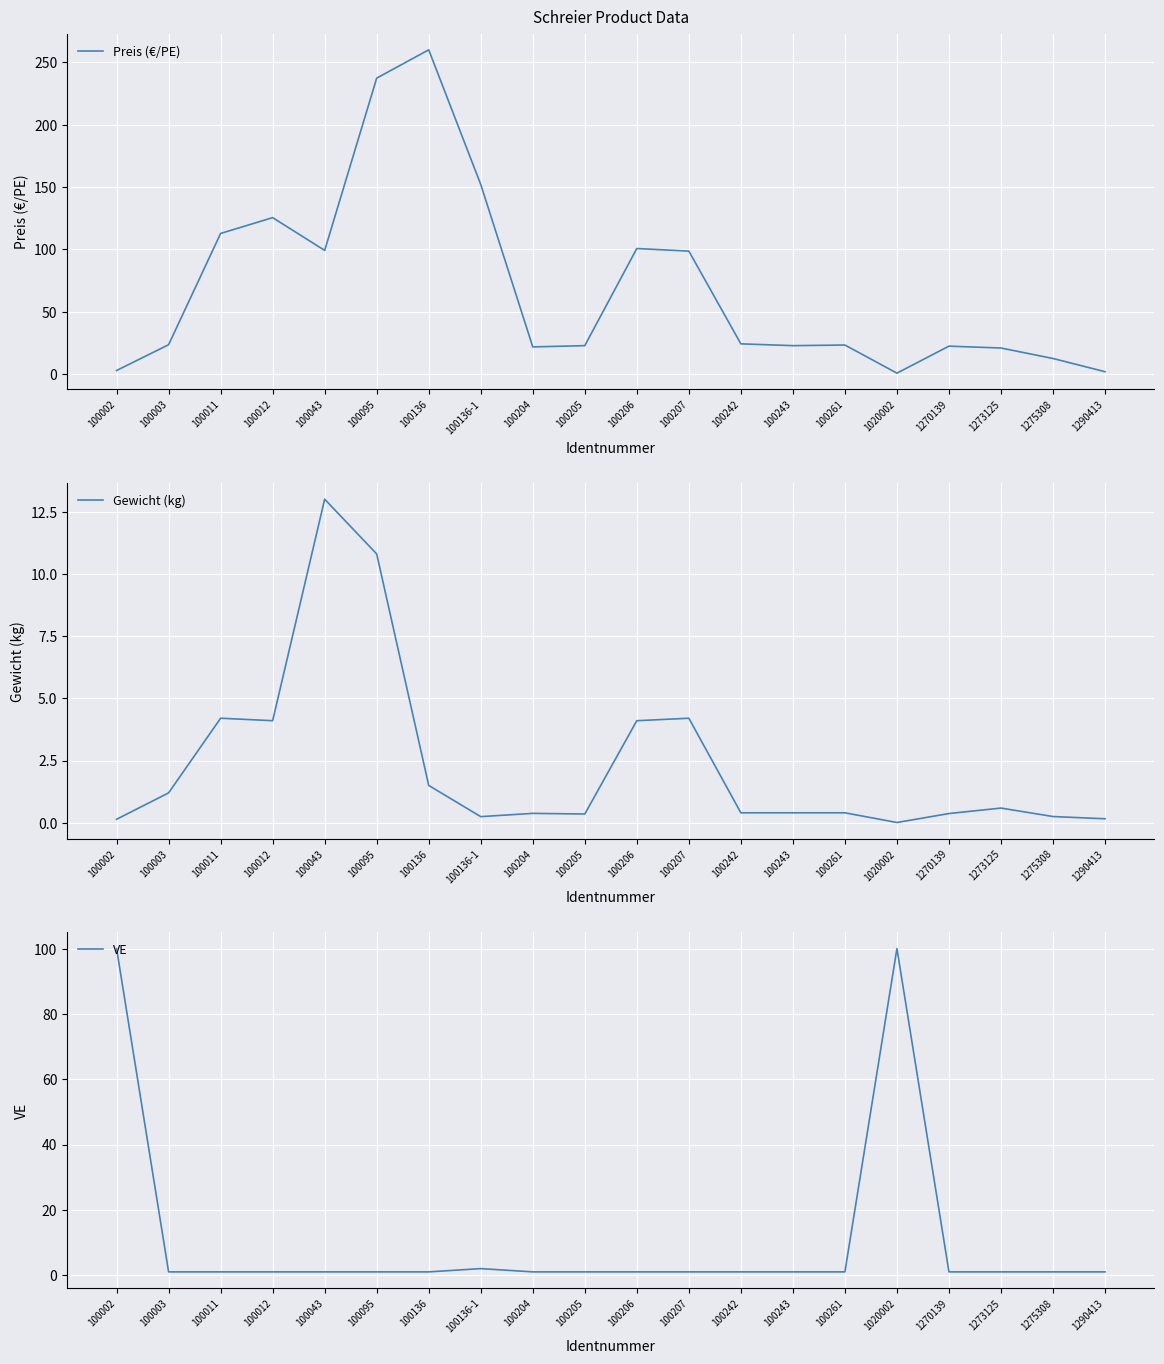

Reading left to right, what are all the values shown in this chart?

Preis (€/PE): 2.8	23.4	112.7	125.4	99.1	237.3	260.0	152.0	21.7	22.7	100.6	98.5	24.1	22.7	23.2	0.7	22.3	20.8	12.4	1.8
Gewicht (kg): 0.1	1.2	4.2	4.1	13.0	10.8	1.5	0.2	0.4	0.4	4.1	4.2	0.4	0.4	0.4	0.0	0.4	0.6	0.2	0.2
VE: 100.0	1.0	1.0	1.0	1.0	1.0	1.0	2.0	1.0	1.0	1.0	1.0	1.0	1.0	1.0	100.0	1.0	1.0	1.0	1.0